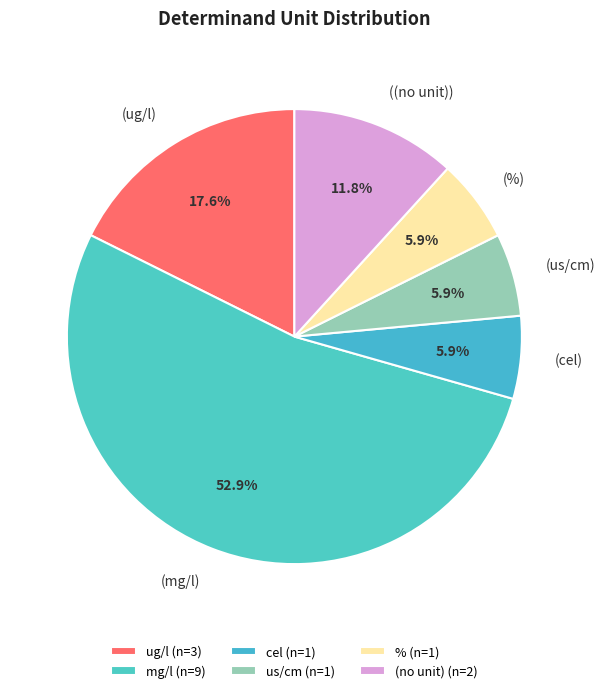

Does any single category account for the majority?

Yes